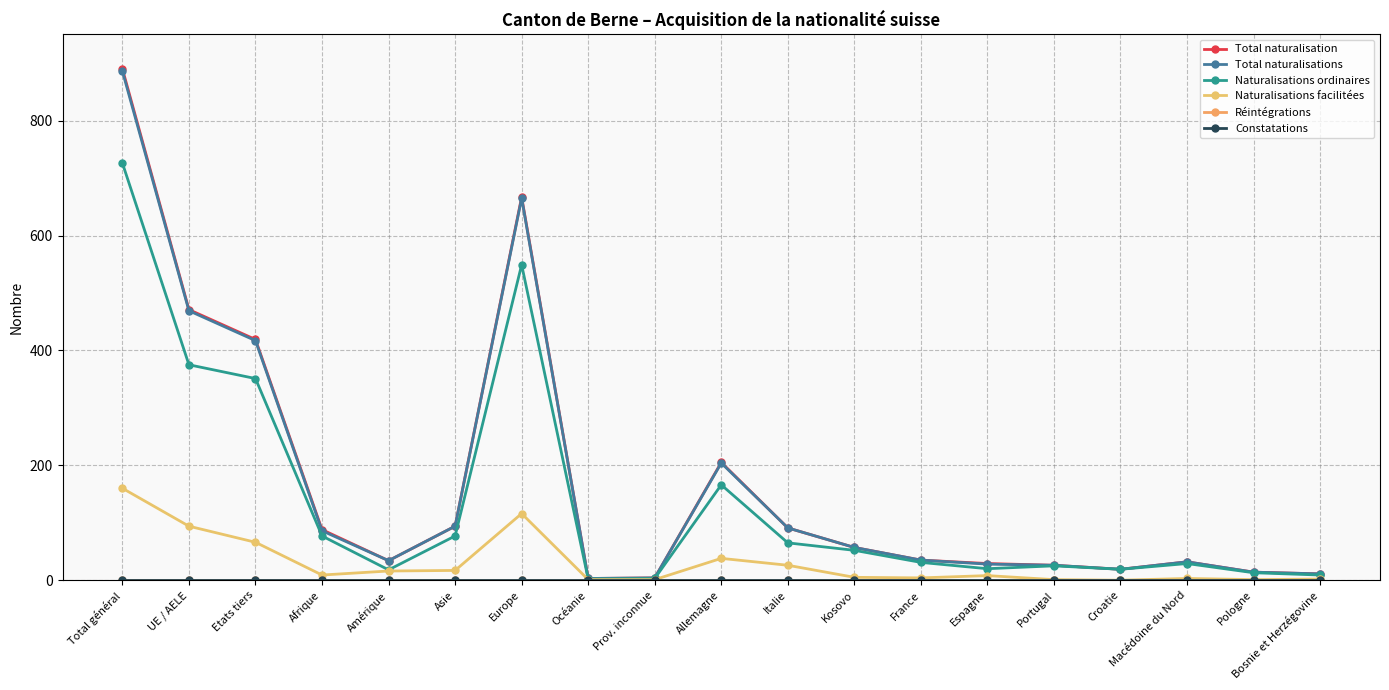

What is the label of the 13th point from the right?

Europe